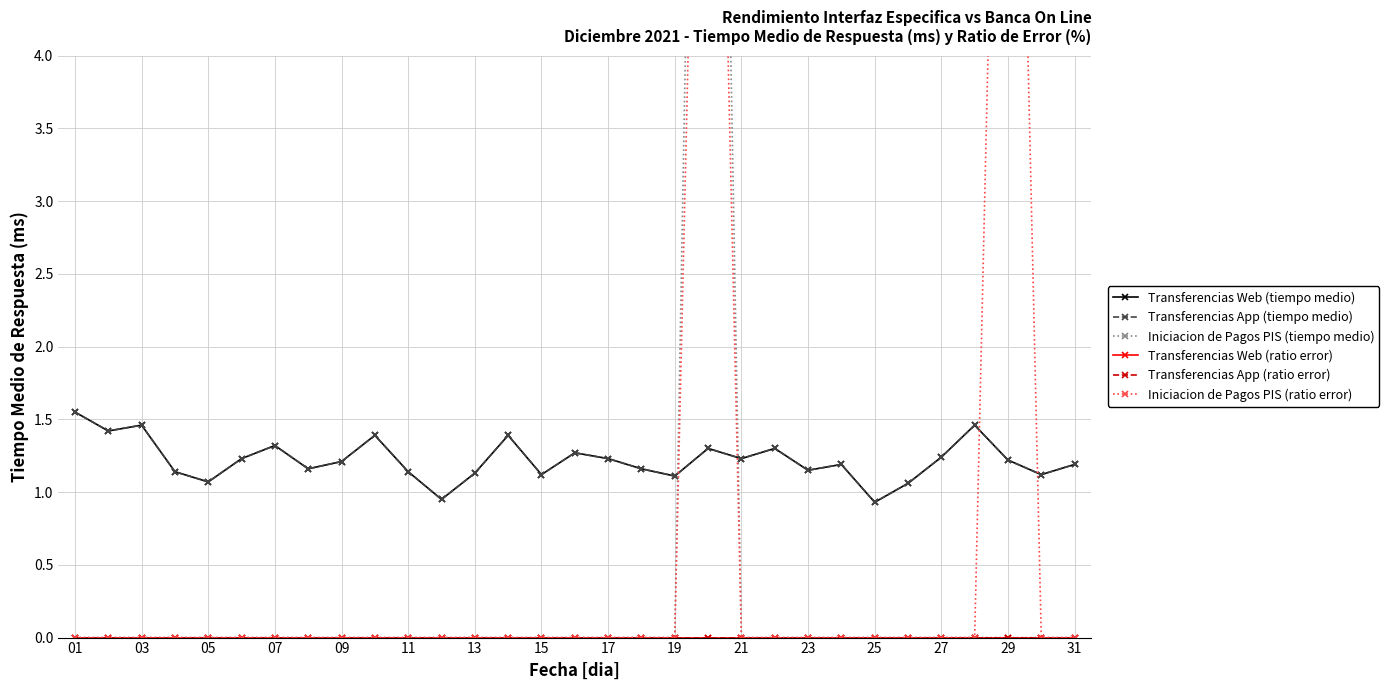

What is the value of the Transferencias Web (tiempo medio) point at the 4th from the left?

1.1